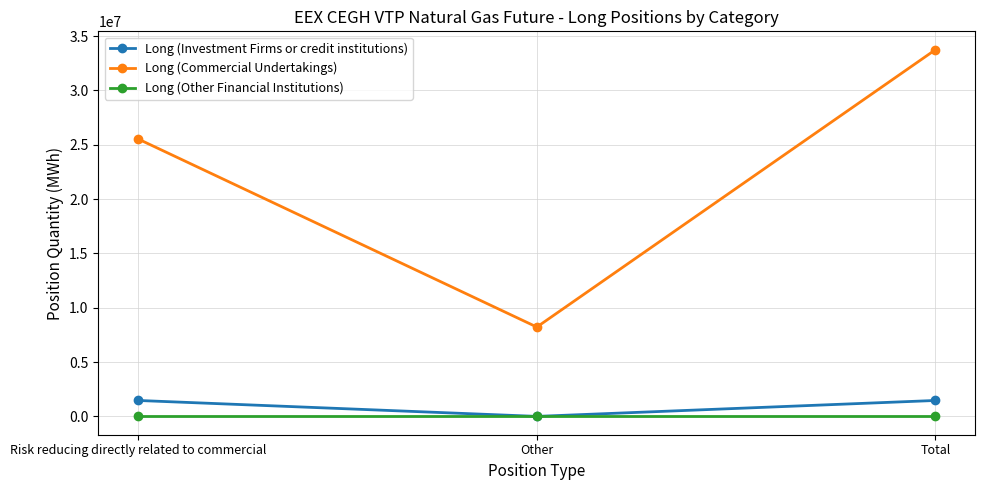

List the labels in order of Long (Commercial Undertakings) value, smallest first.

Other, Risk reducing directly related to commercial, Total